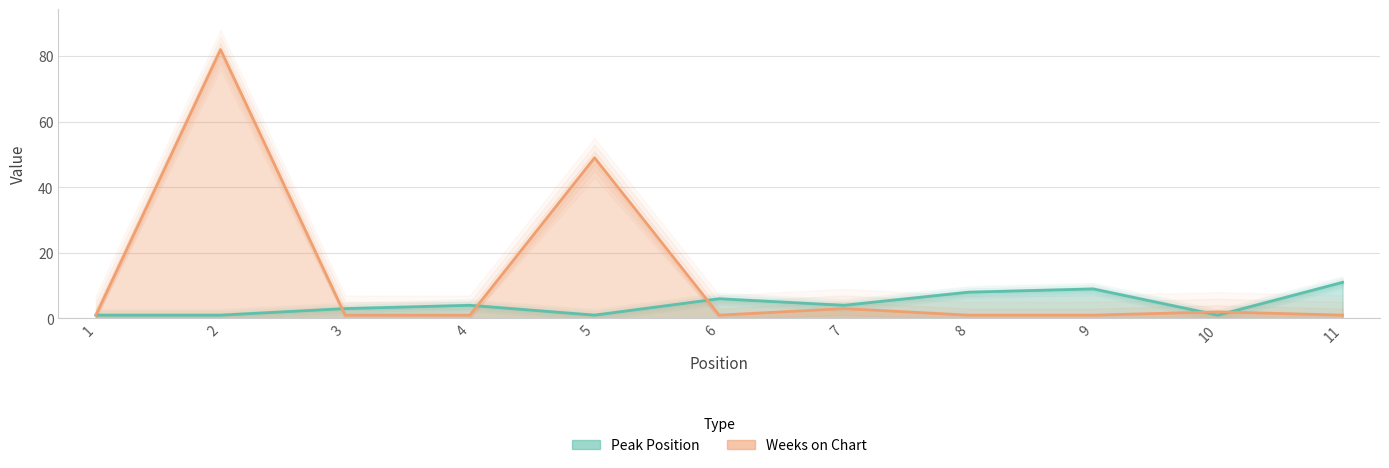

At which category does the chart reach its peak across all series?

2